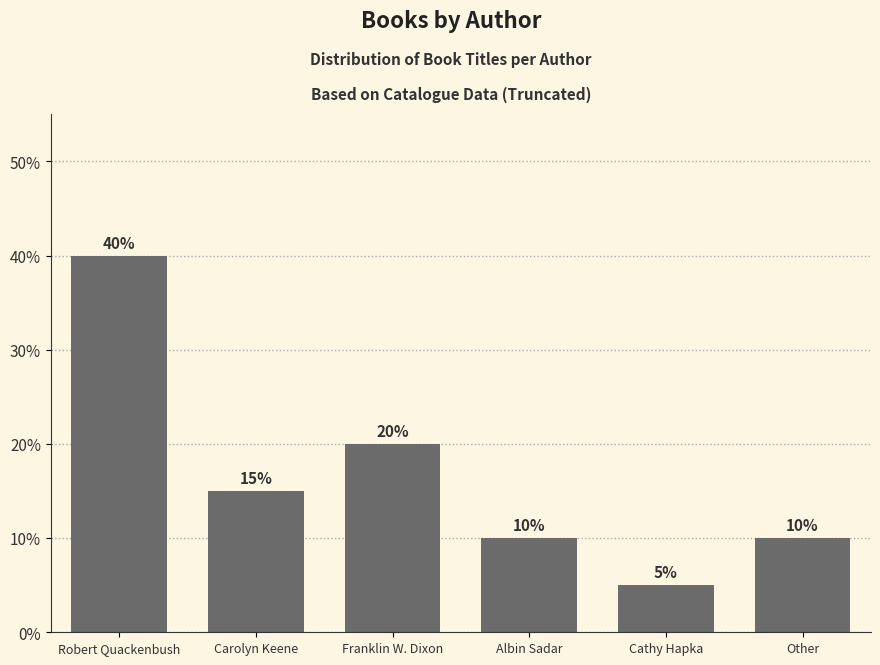

Reading left to right, extract all data points from this chart.

Robert Quackenbush=40	Carolyn Keene=15	Franklin W. Dixon=20	Albin Sadar=10	Cathy Hapka=5	Other=10